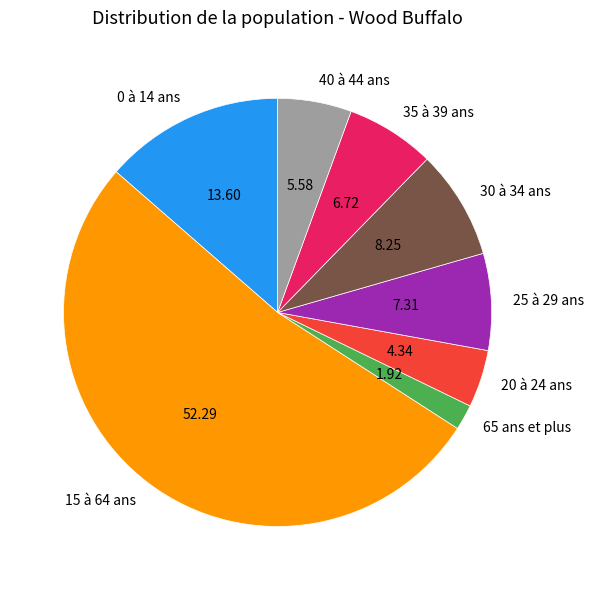

Which has a higher value, 35 à 39 ans or 25 à 29 ans?

25 à 29 ans